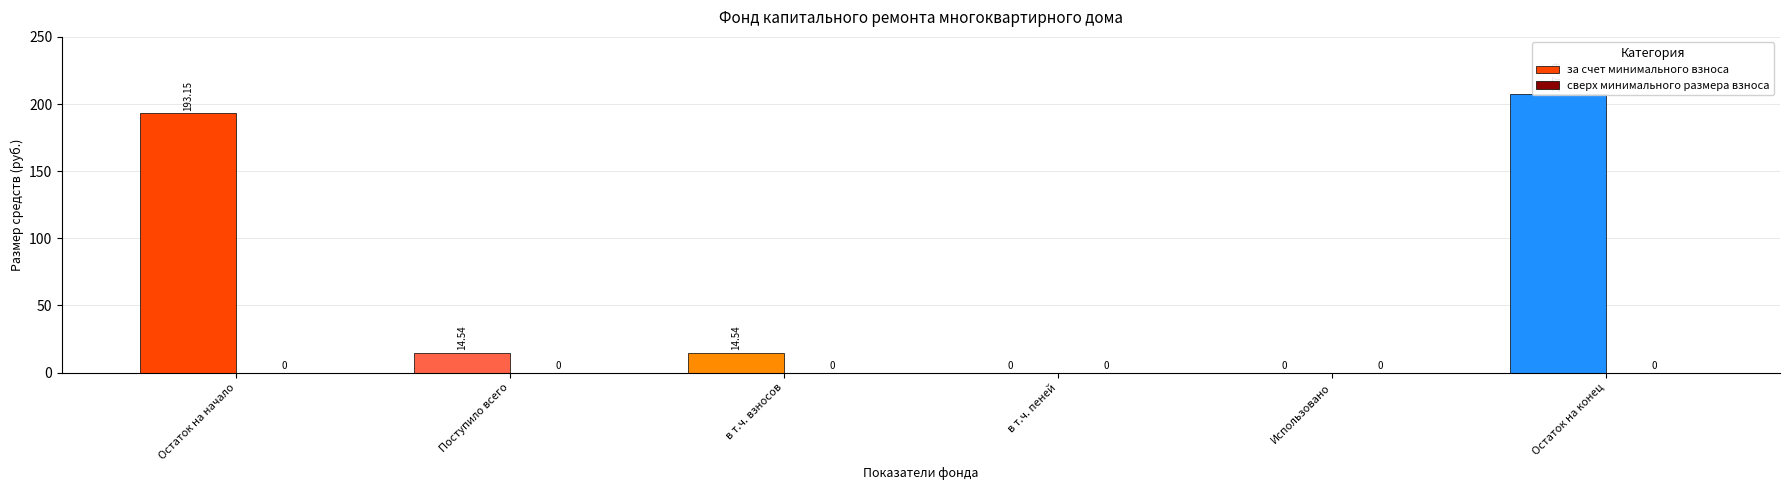

True or false: за счет минимального взноса has a value of 44.3 at Остаток на конец.

False